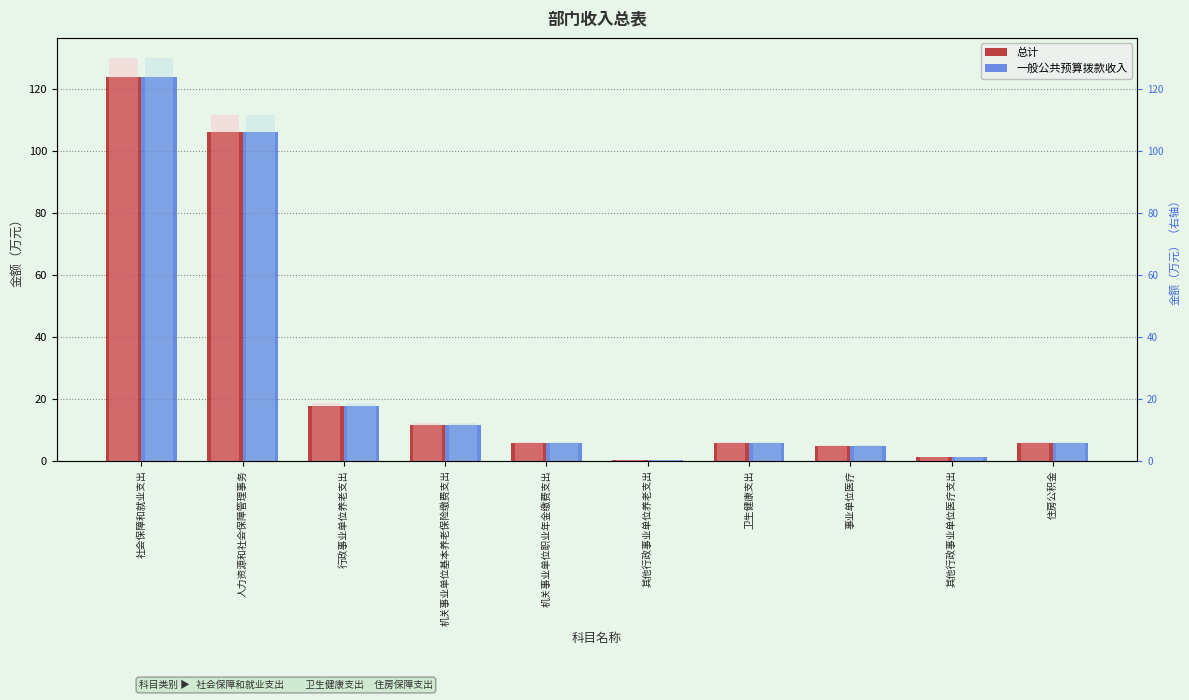

Where does the 总计 series first go above 5?

社会保障和就业支出